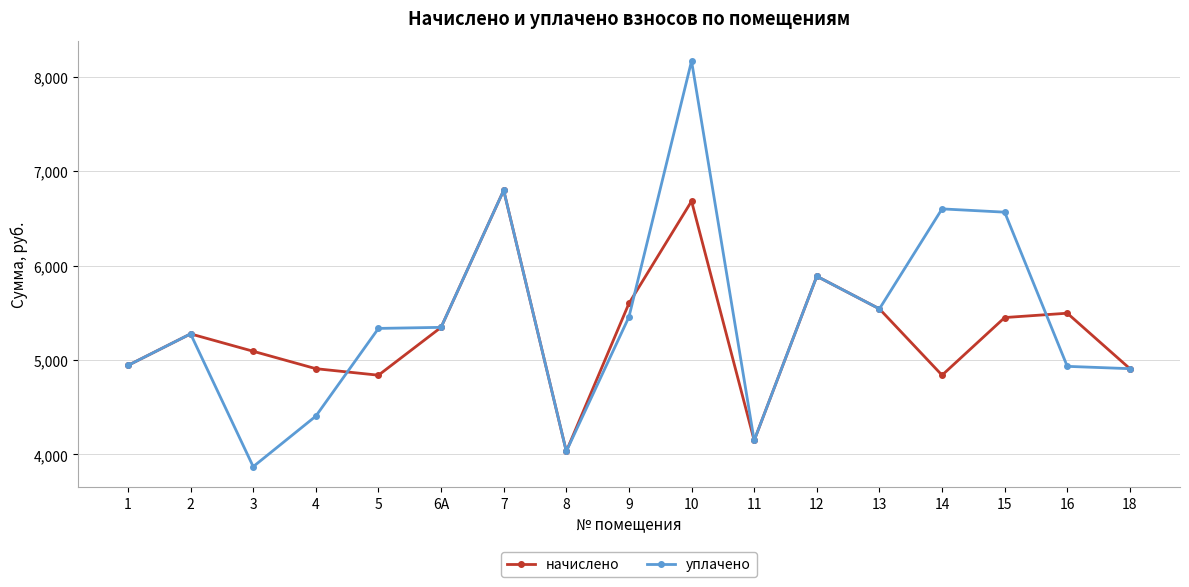

What is the total value across all series at 18?

9815.0